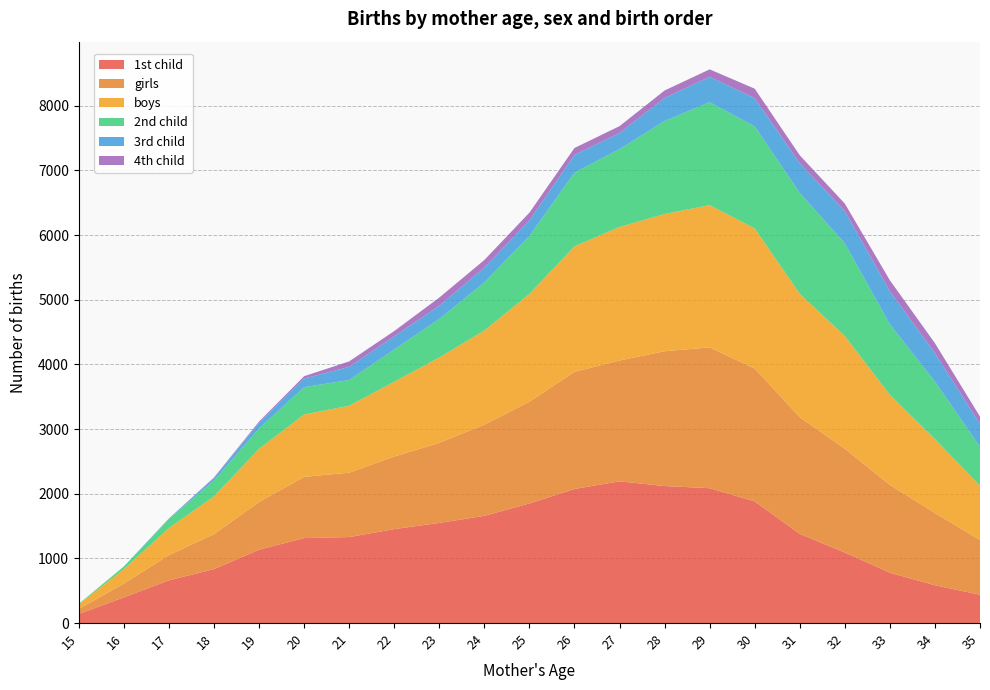

Reading left to right, extract all data points from this chart.

1st child: 141	398	661	834	1135	1314	1330	1453	1549	1658	1850	2074	2192	2119	2086	1882	1379	1091	779	585	438
girls: 76	214	391	542	738	947	996	1123	1238	1412	1573	1812	1869	2085	2177	2055	1806	1605	1358	1118	846
boys: 73	224	418	584	821	965	1035	1156	1320	1455	1667	1940	2064	2122	2200	2166	1906	1742	1392	1144	838
2nd child: 8	40	137	245	316	422	398	498	596	743	896	1140	1204	1438	1592	1578	1560	1435	1091	887	604
3rd child: 0	0	10	40	89	134	203	204	204	230	241	274	250	356	393	436	461	497	511	440	354
4th child: 0	0	1	7	18	36	85	82	127	117	120	107	106	116	115	147	122	117	170	154	113